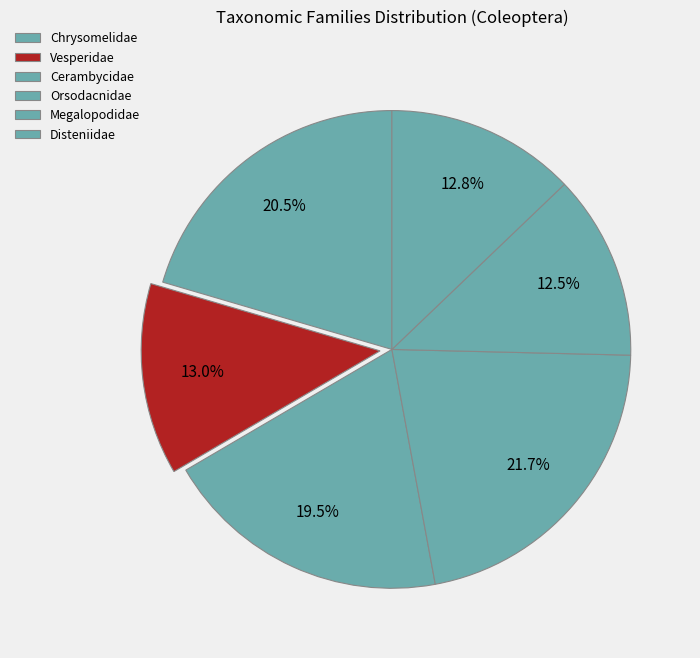

Count the number of slices in the pie.

6